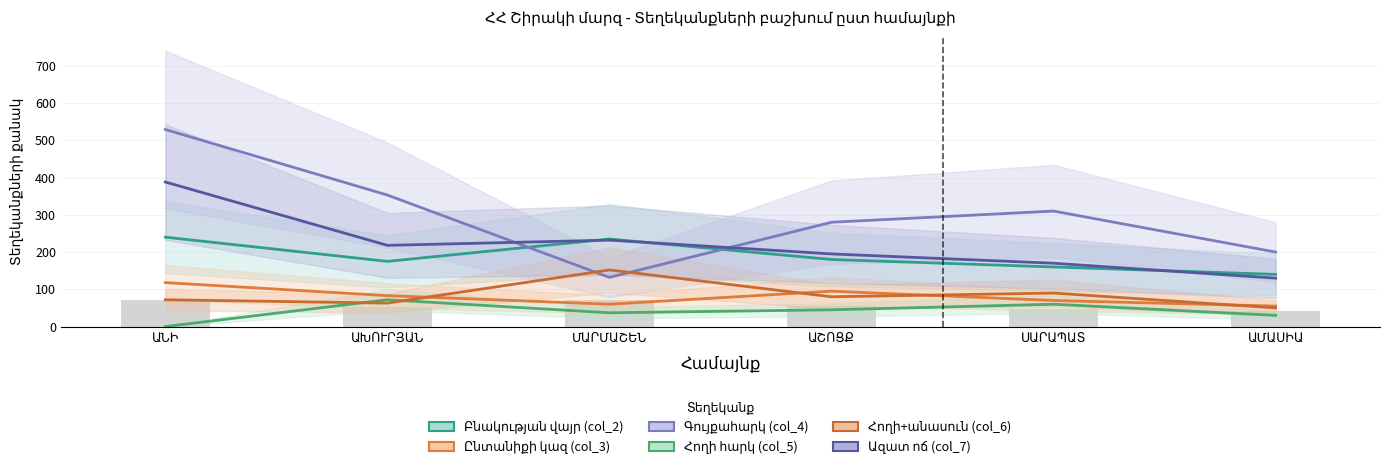

Which series has the largest range (max minus min)?

Գույքահարկ (col_4)